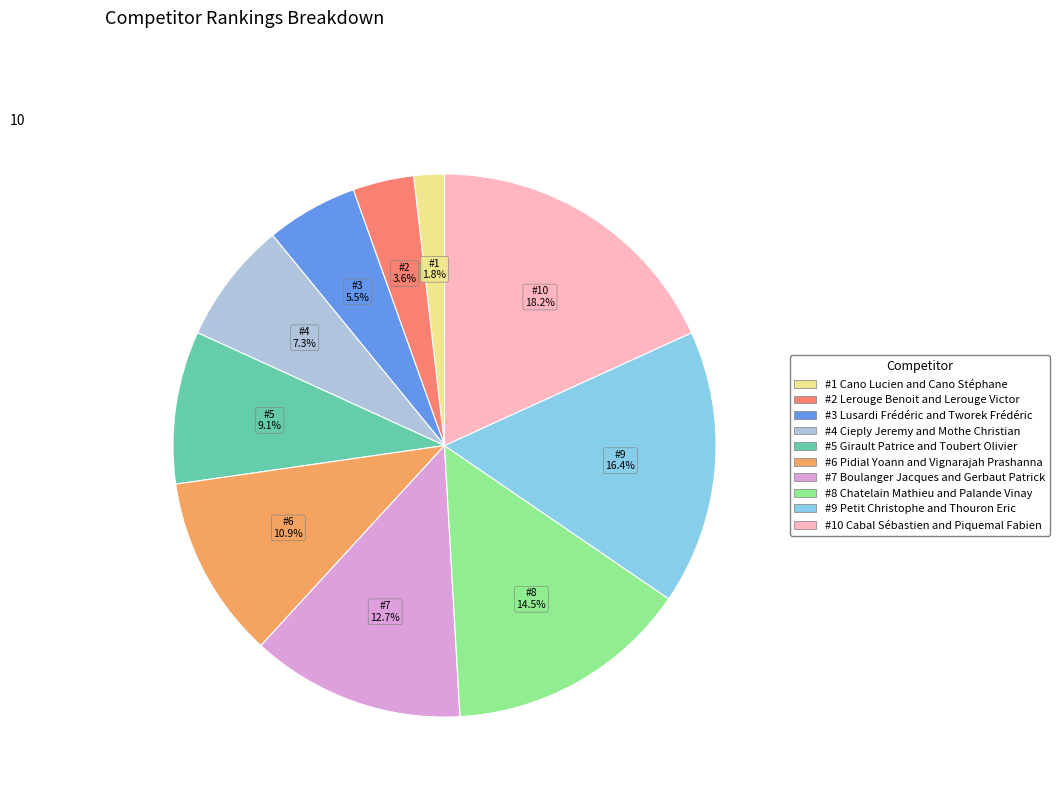

Does any single category account for the majority?

No